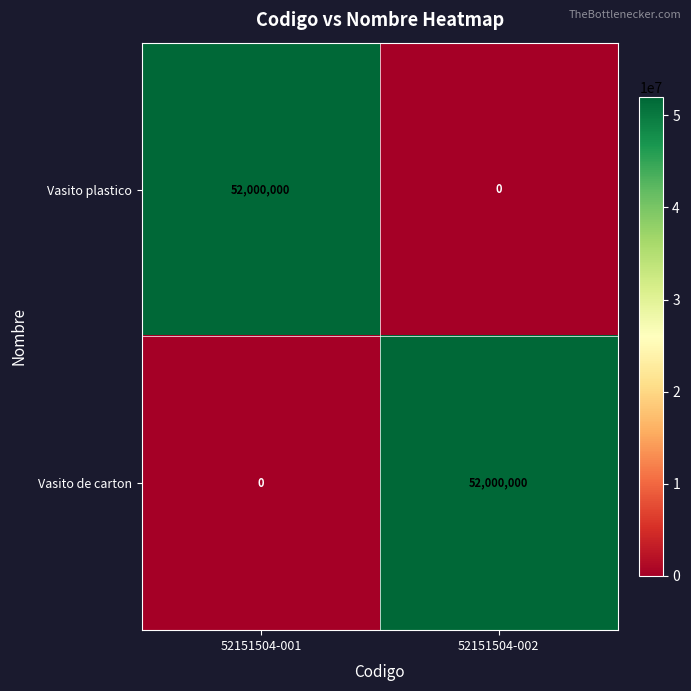

The value of Vasito de carton at 52151504-002 is 52000000. True or false?

True